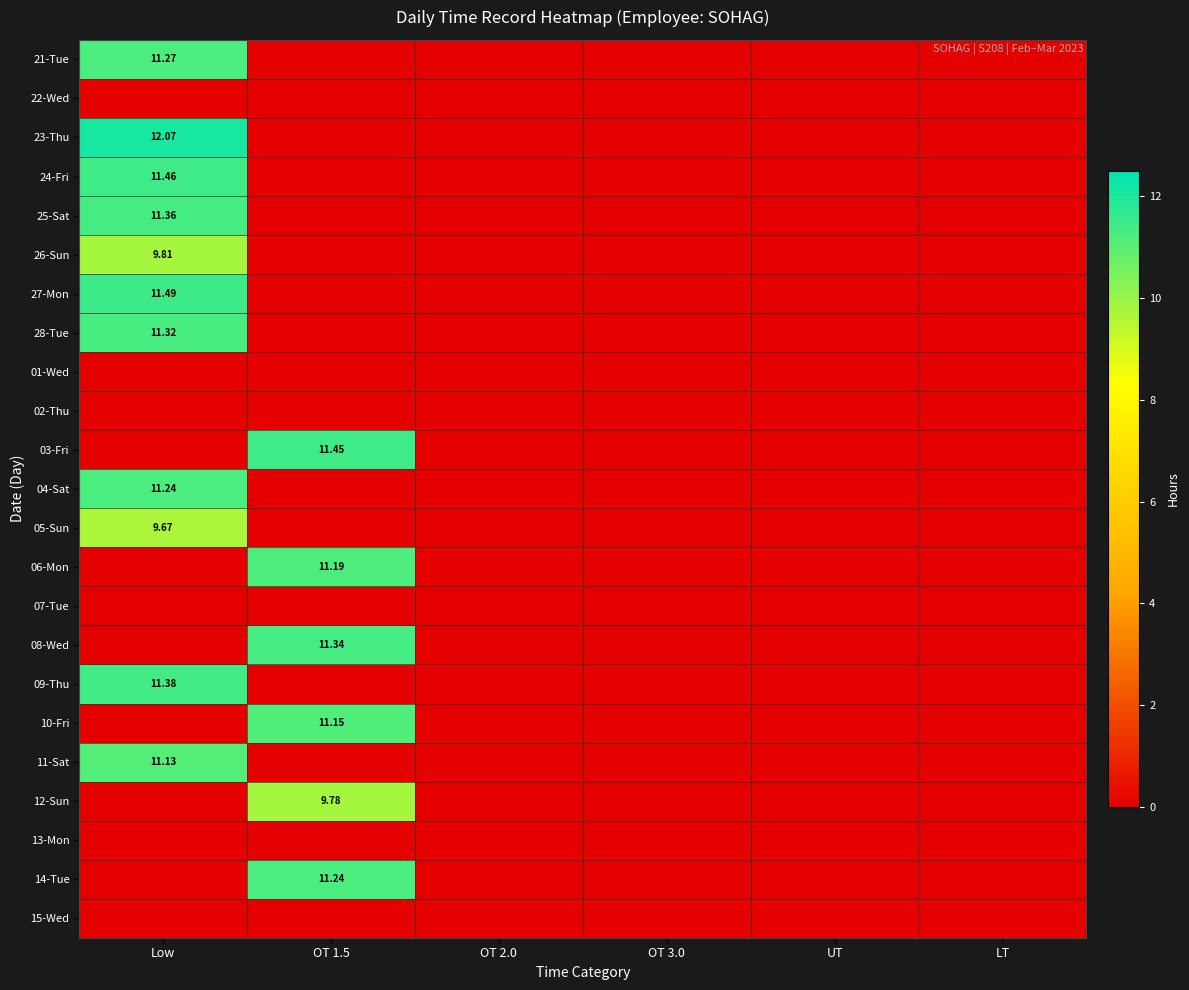

Rank the series at LT from lowest to highest value.

21-Tue, 22-Wed, 23-Thu, 24-Fri, 25-Sat, 26-Sun, 27-Mon, 28-Tue, 01-Wed, 02-Thu, 03-Fri, 04-Sat, 05-Sun, 06-Mon, 07-Tue, 08-Wed, 09-Thu, 10-Fri, 11-Sat, 12-Sun, 13-Mon, 14-Tue, 15-Wed